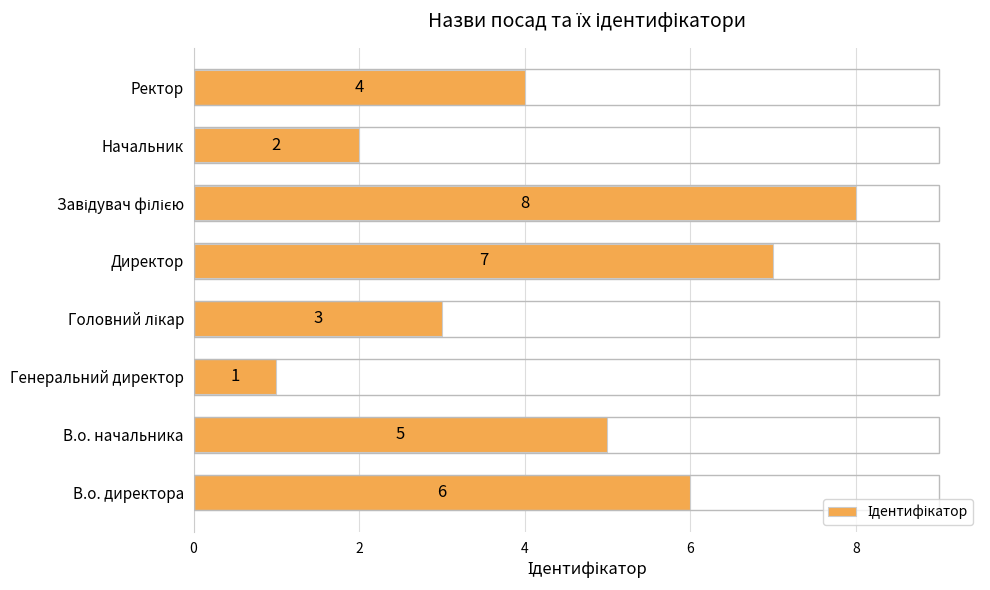

The value at В.о. начальника is 7. True or false?

False